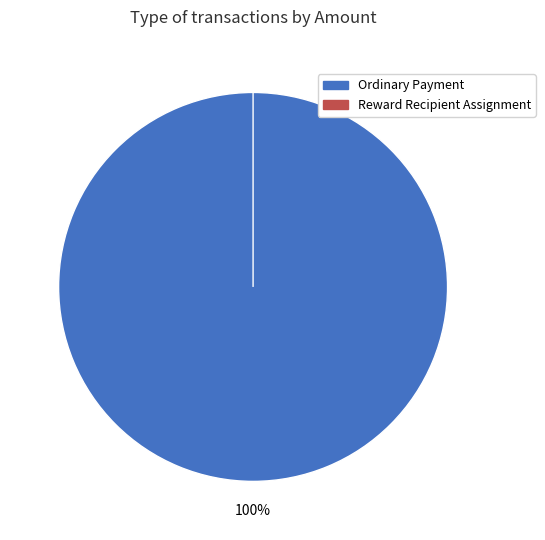

What is the largest slice in the pie chart?

Ordinary Payment